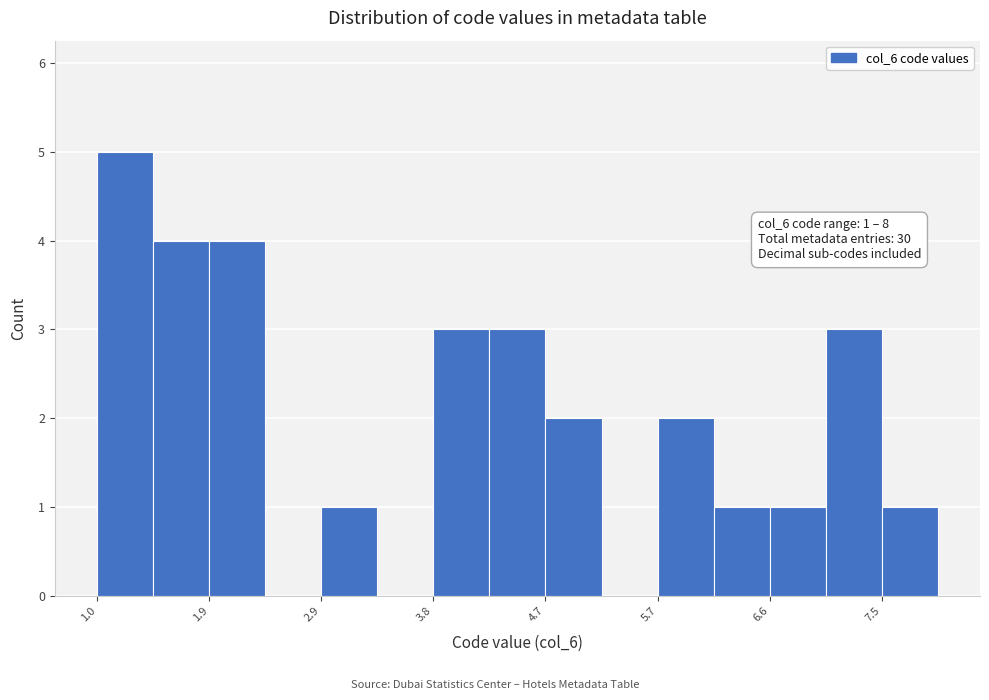

Over which range of the x-axis is the bar tallest?

1.0 to 1.5